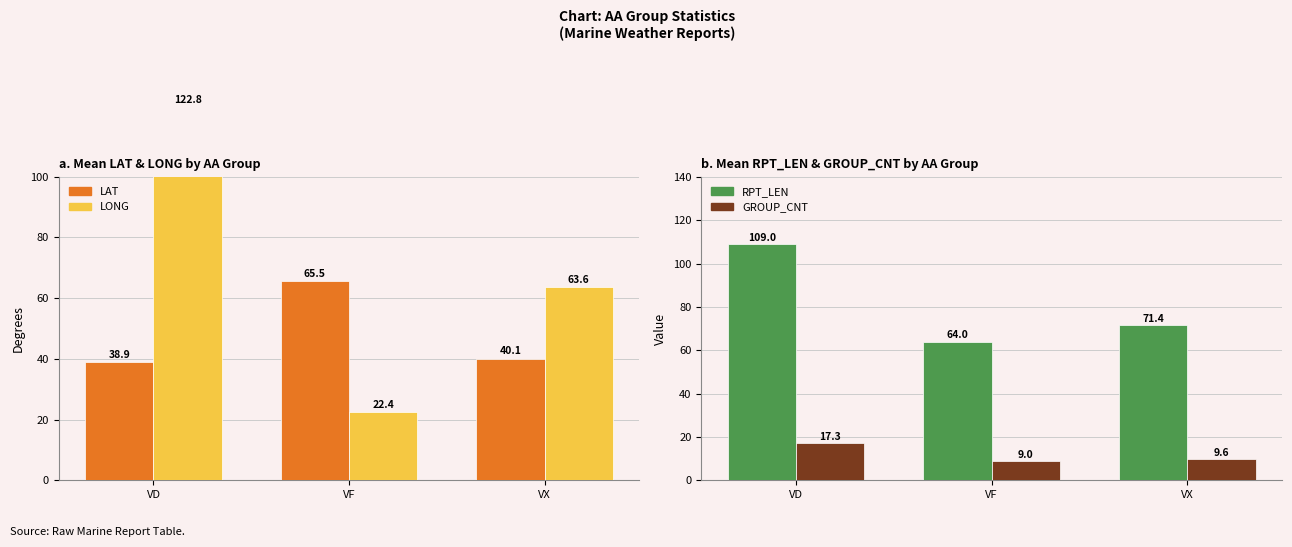

List the labels in order of LONG value, smallest first.

VF, VX, VD